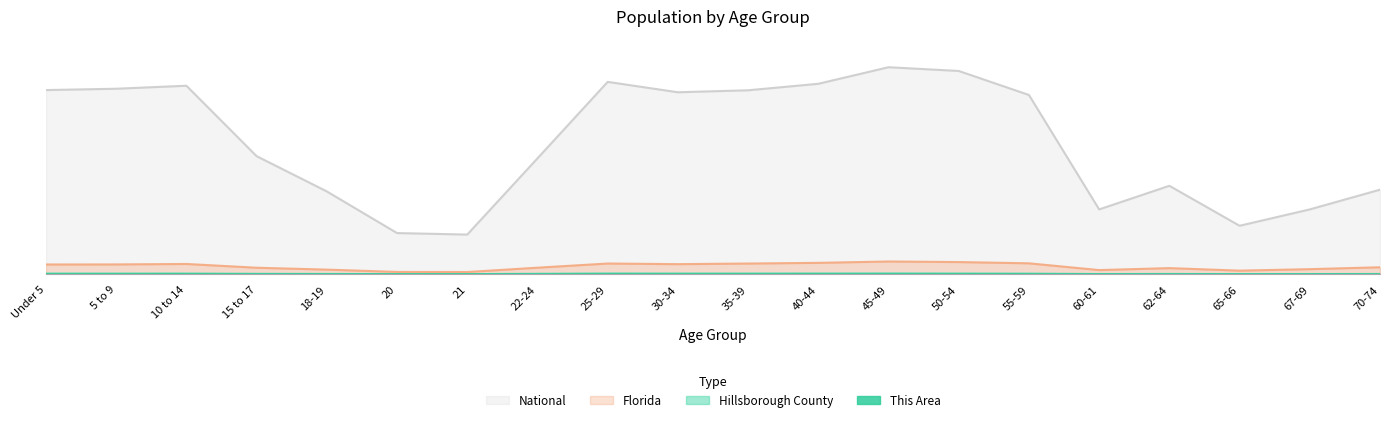

What is the maximum value shown in the chart?

350.0